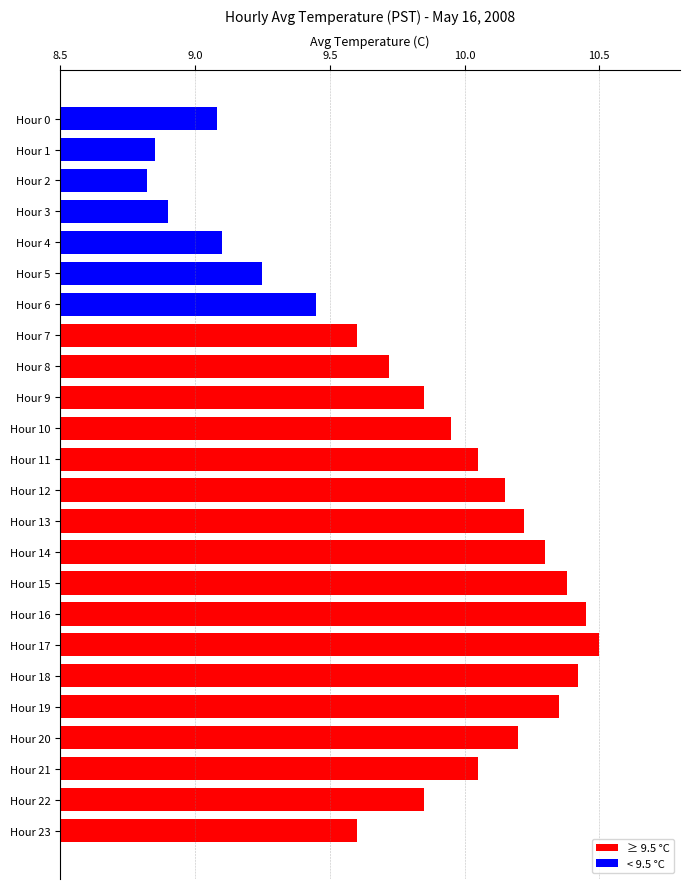

What is the ratio of the value at Hour 14 to the value at Hour 23?

1.1